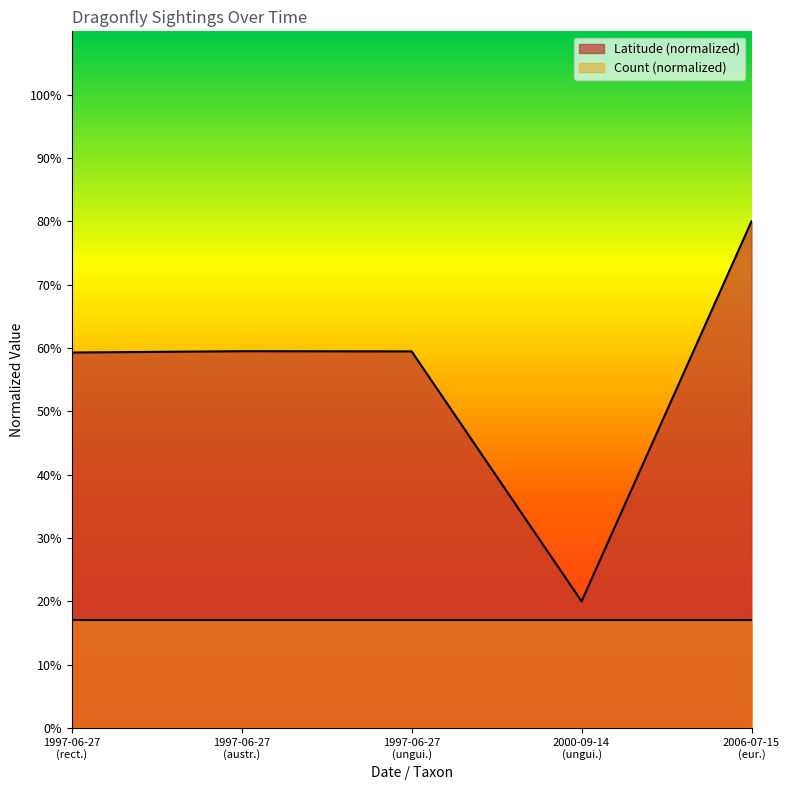

Which has a higher value, 1997-06-27 (ungui.) or 2000-09-14 (ungui.)?

1997-06-27 (ungui.)